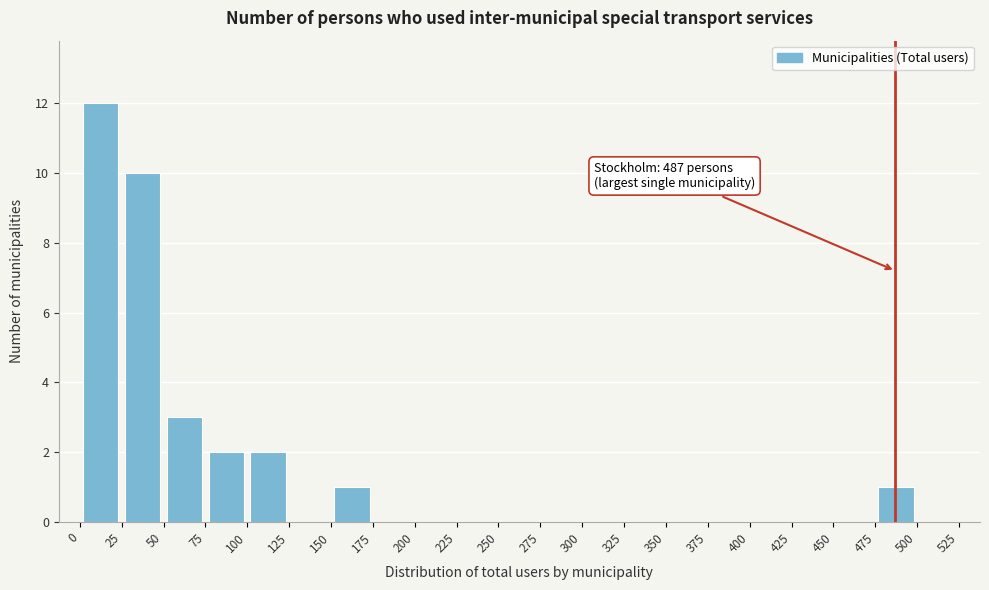

Over which range of the x-axis is the bar tallest?

0 to 25